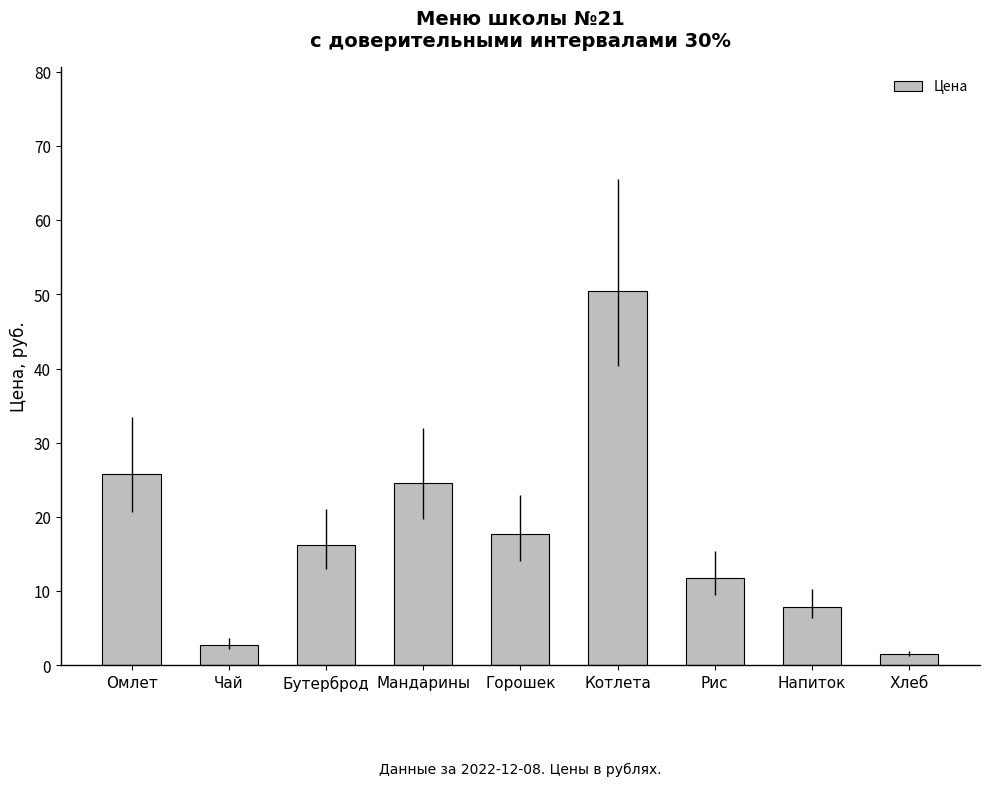

How many data points are less than 16?

4